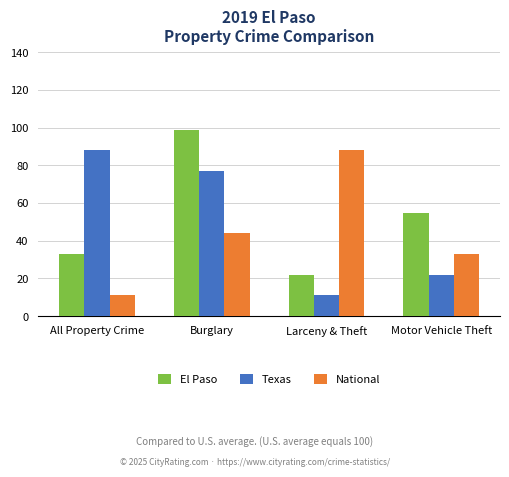

What is the sum of all El Paso values?

209